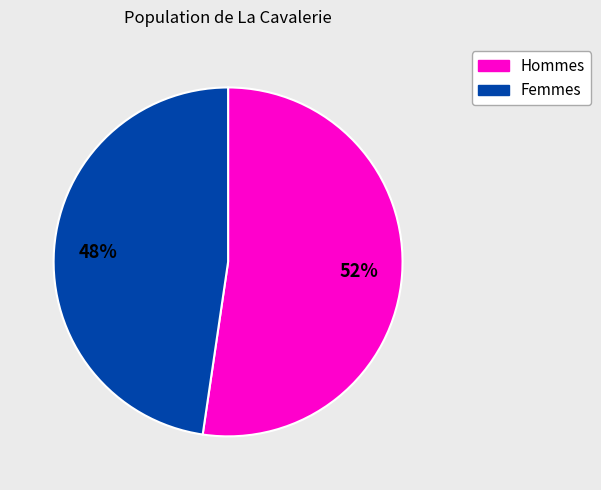

How many slices are in this pie chart?

2